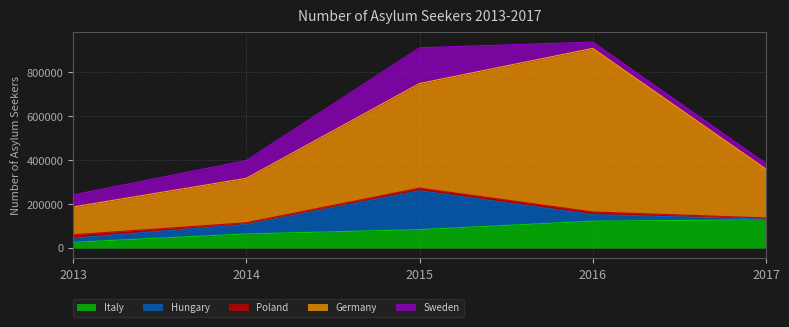

True or false: Germany and Poland cross at least once.

False